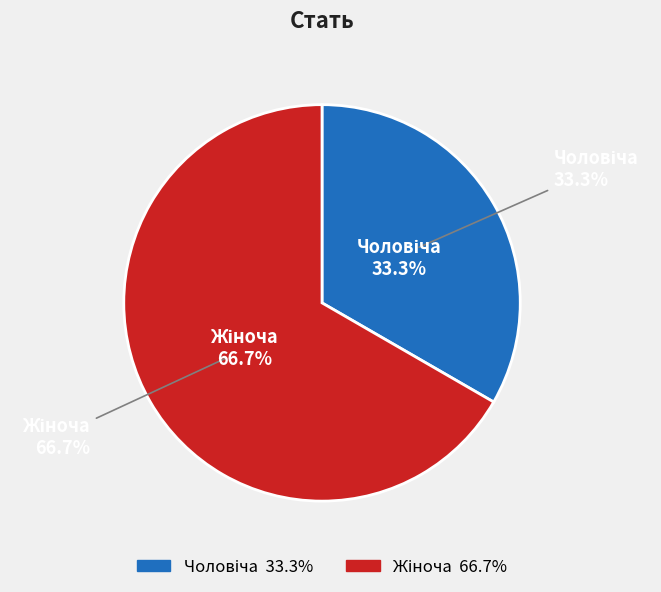

What percentage is NOT represented by Чоловіча?

66.7%